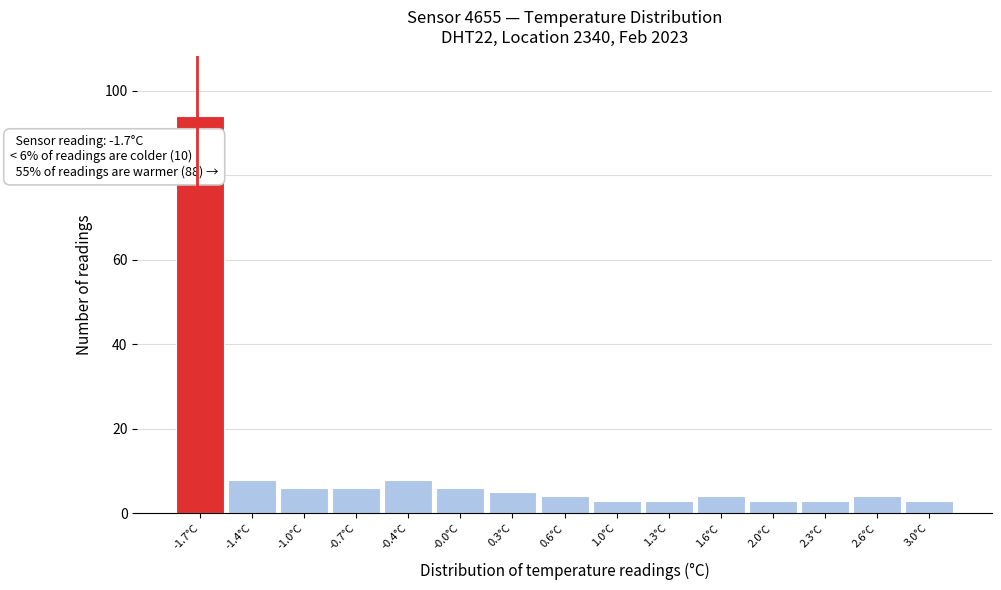

Over which range of the x-axis is the bar tallest?

-1.85 to -1.50